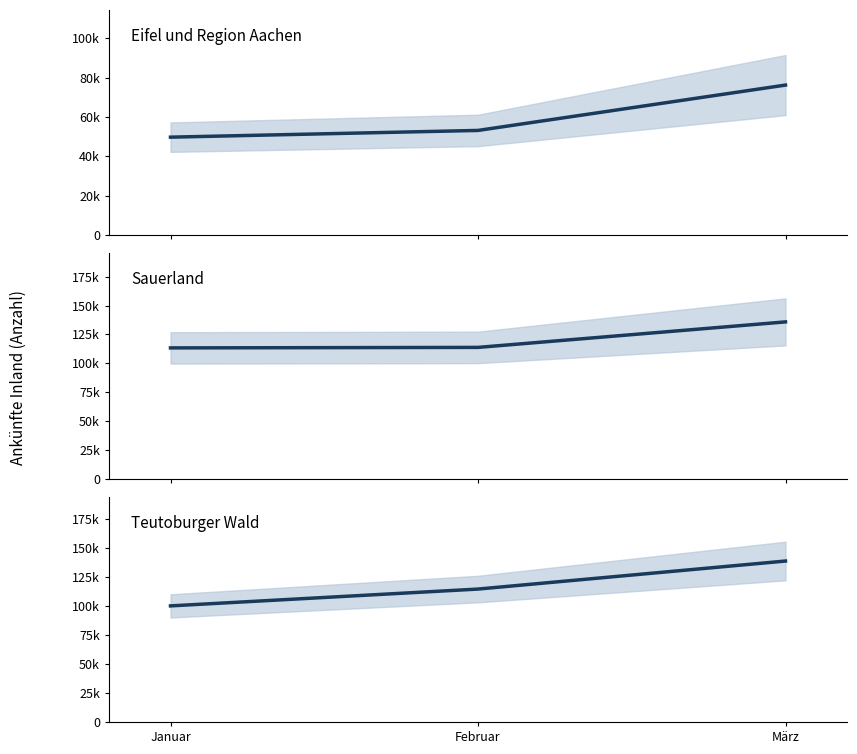

How many categories are shown in the chart?

3